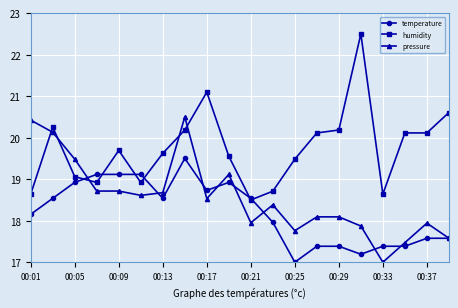

What is the lowest value of the temperature series?

17.0